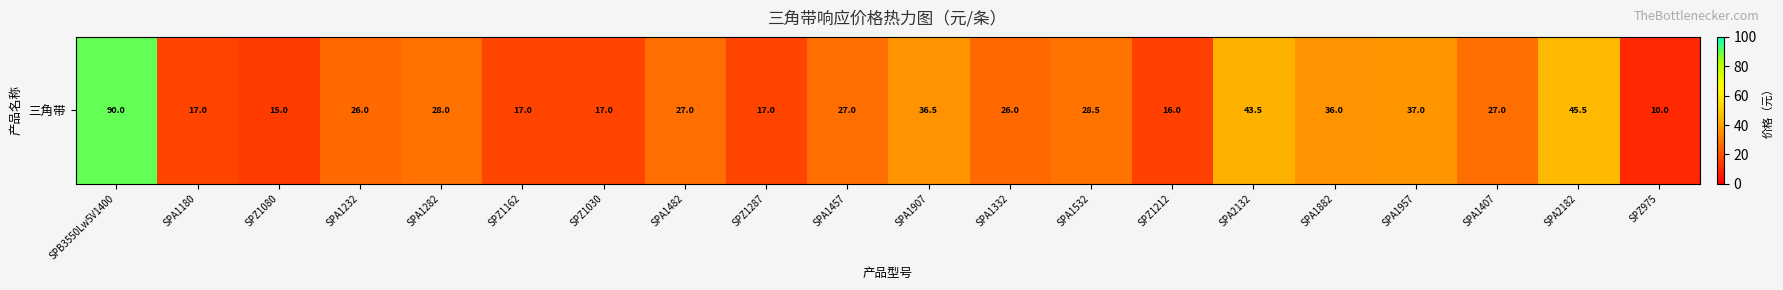

Which label corresponds to the largest value in the chart?

SPB3550Lw5V1400